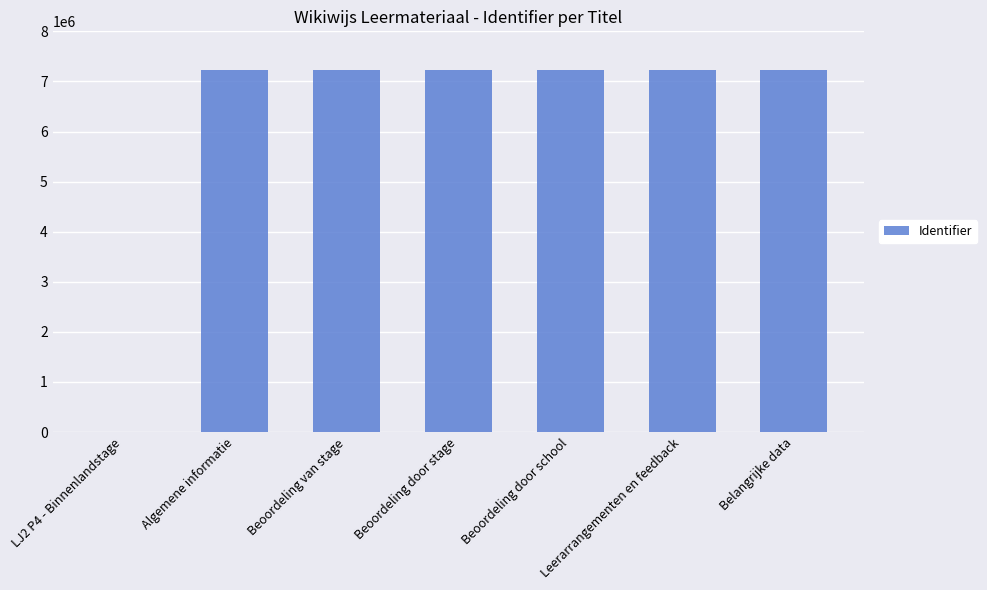

At which label is the value closest to 3613546?

Algemene informatie